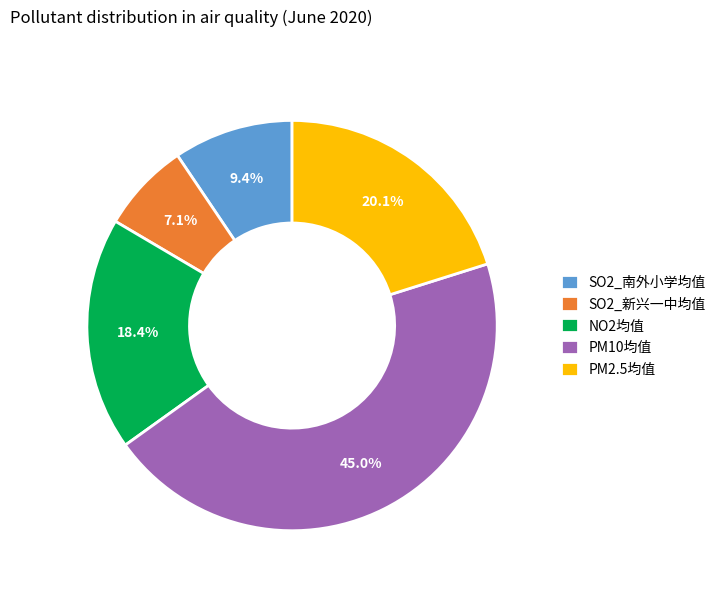

Rank the categories by value from highest to lowest.

PM10均值, PM2.5均值, NO2均值, SO2_南外小学均值, SO2_新兴一中均值